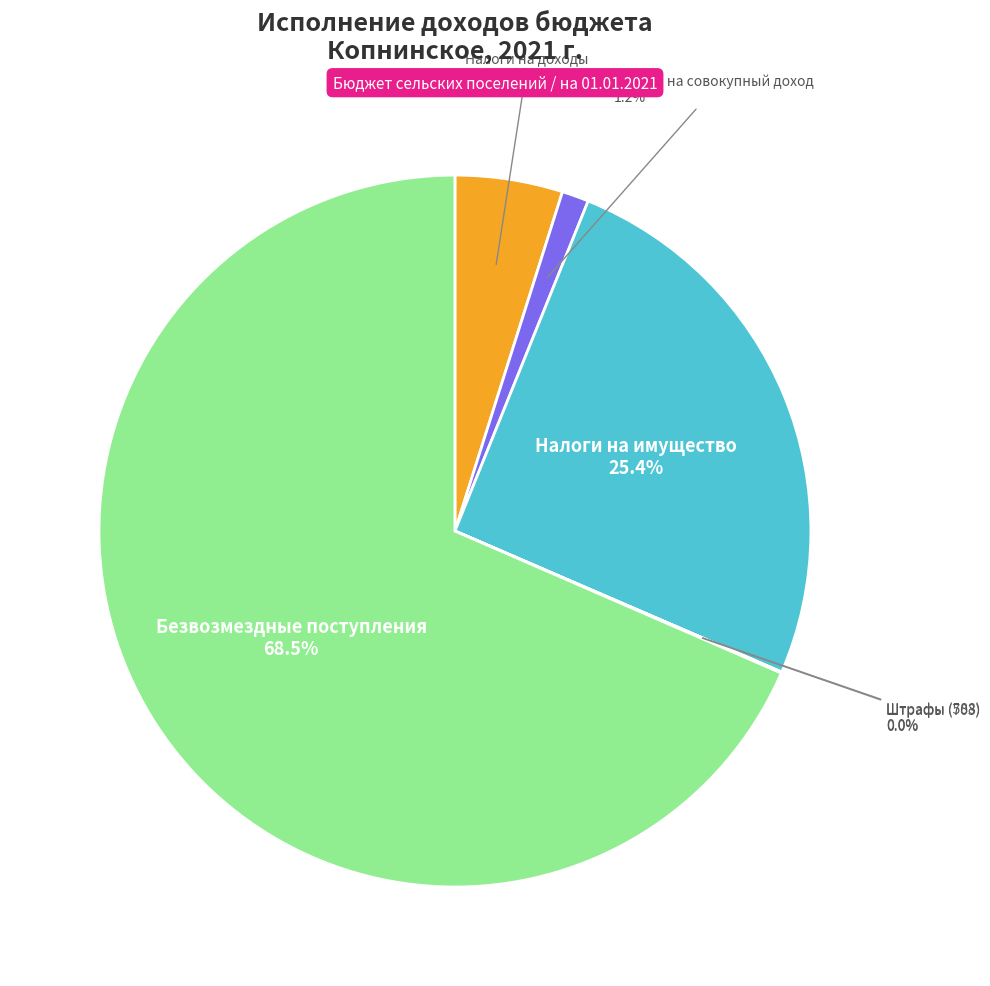

Does any single category account for the majority?

Yes